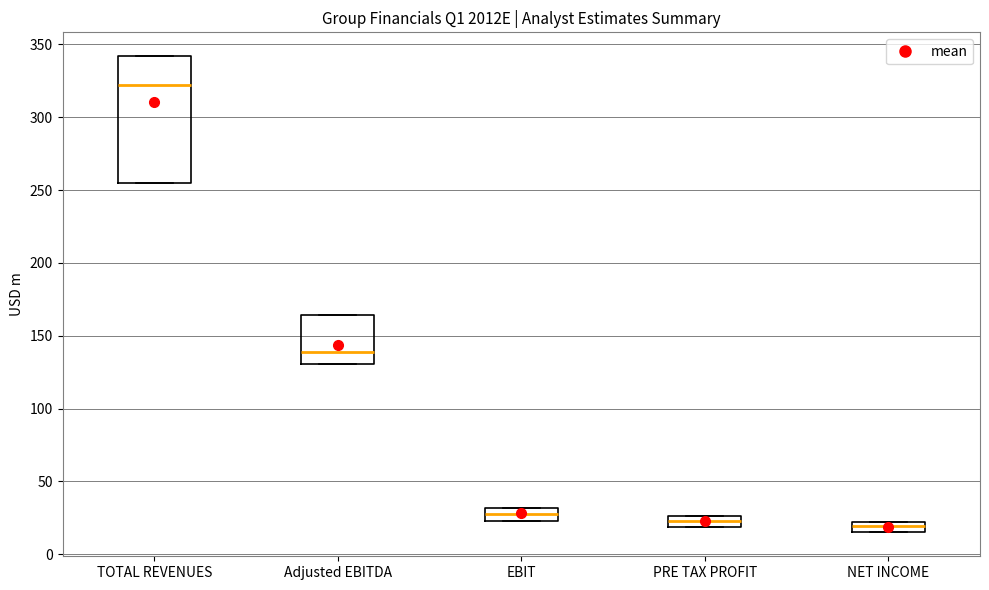

Which box is the tallest, from its lower edge to its upper edge?

TOTAL REVENUES